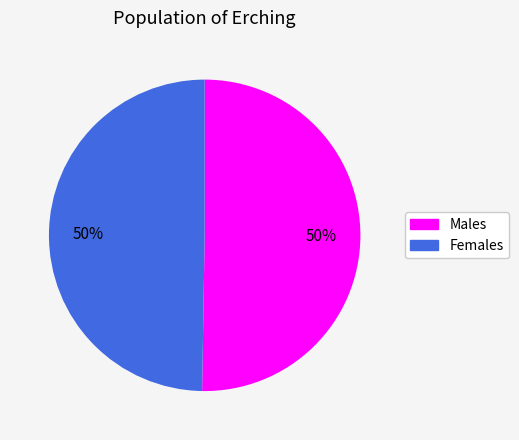

Is the sum of Females and Males greater than half?

Yes